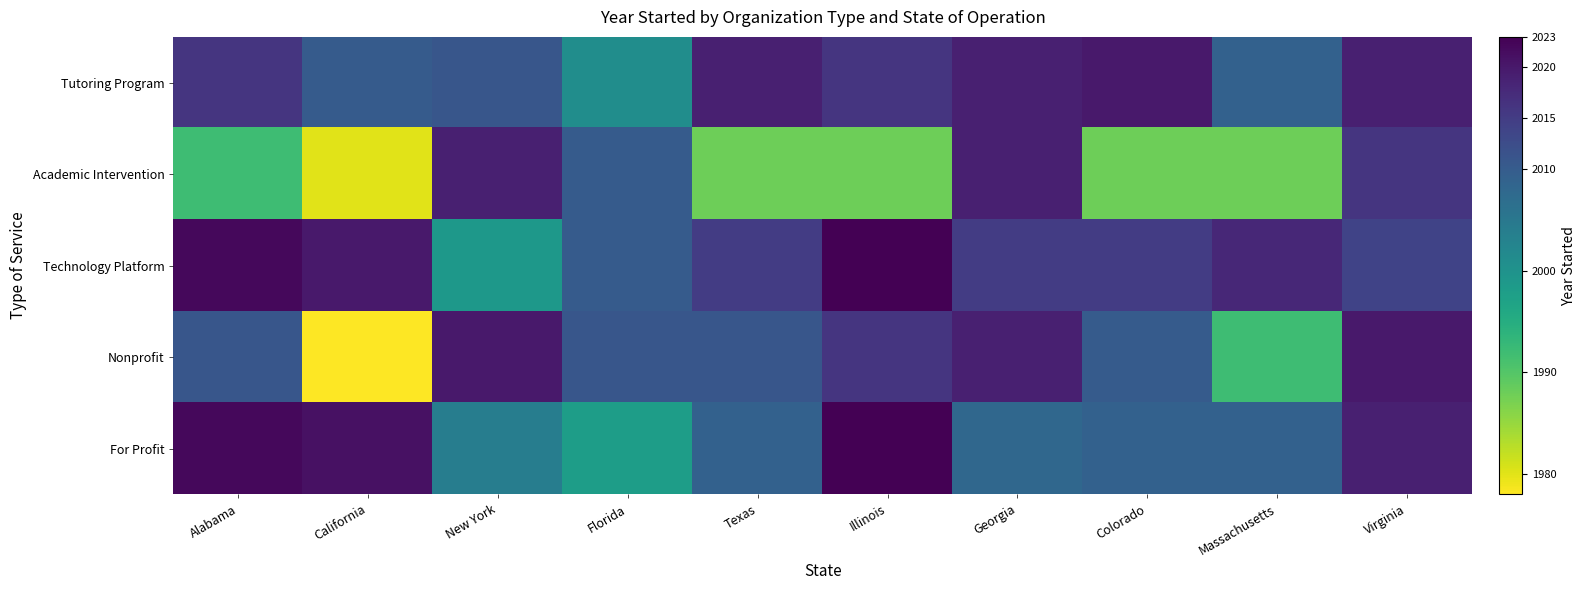

What is the minimum value shown in the chart?

1978